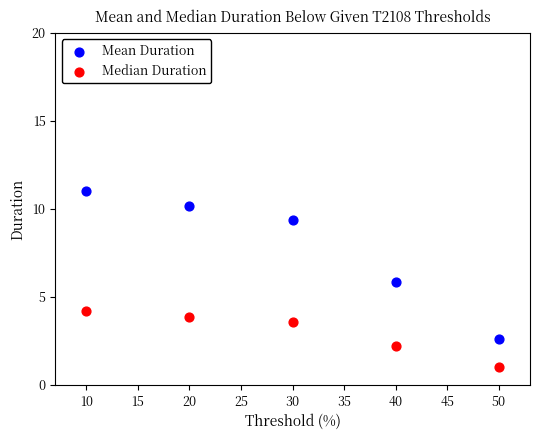

Across all data points, what is the average X value?

30.0